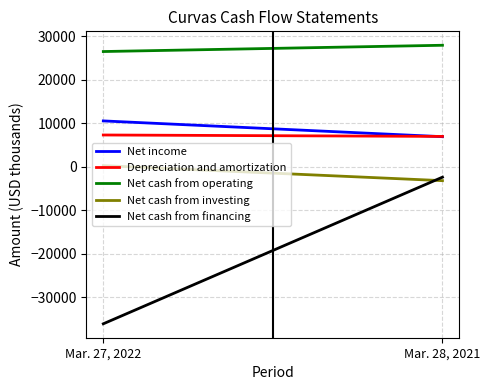

Is it true that Depreciation and amortization equals 1929 at Mar. 27, 2022?

False